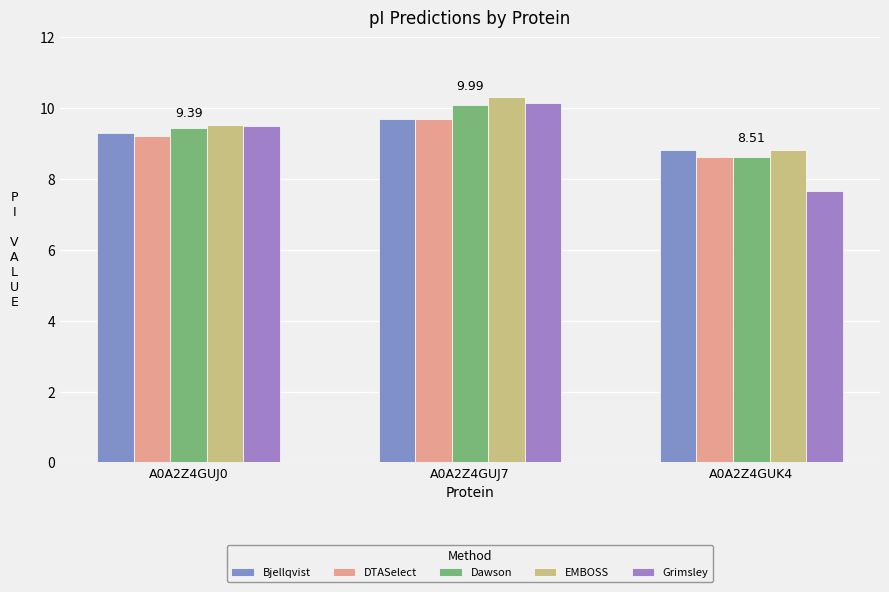

How many data points in DTASelect are above 9?

2